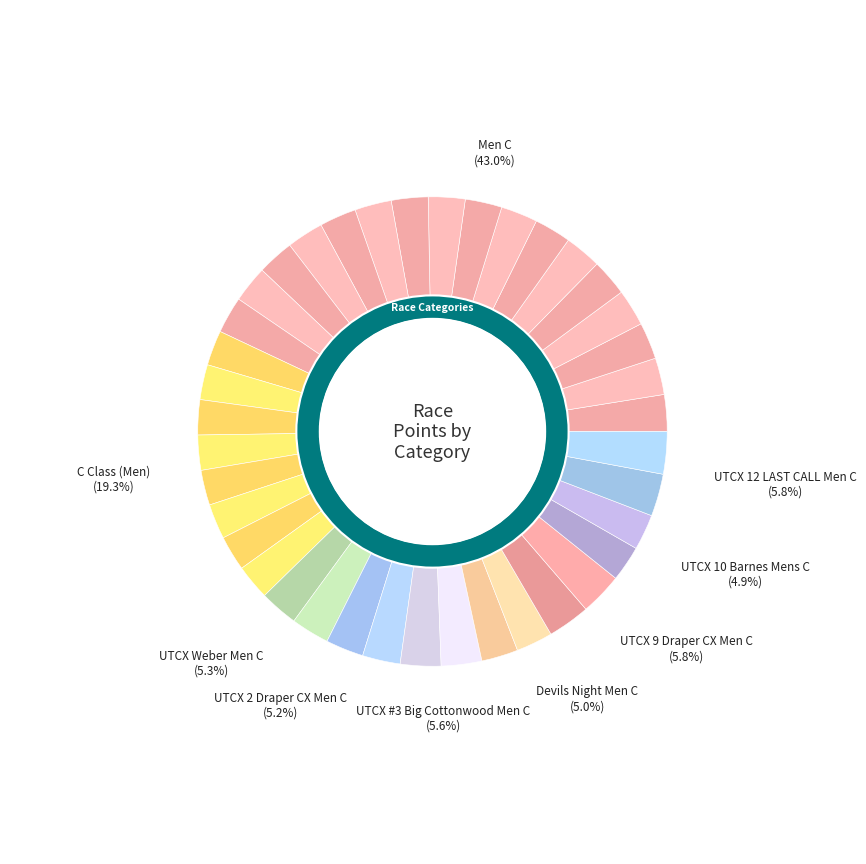

What is the largest slice in the pie chart?

Men C